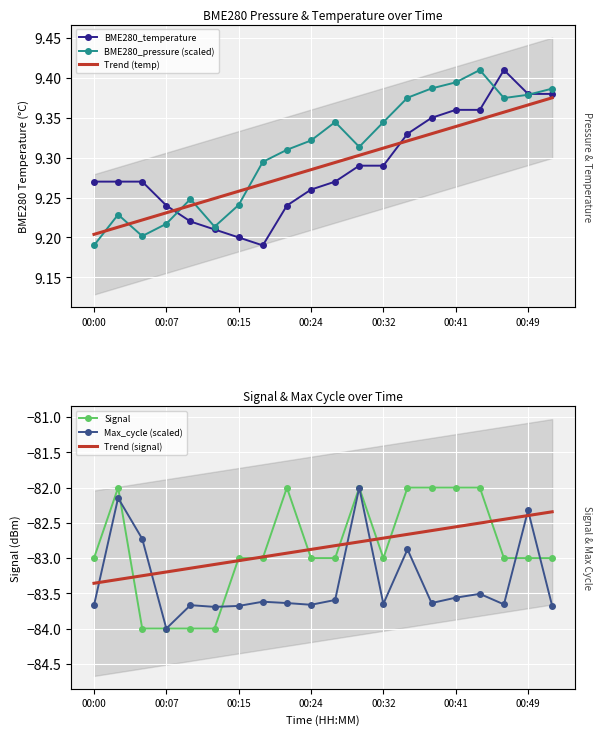

What are all the series names shown in the legend?

BME280_temperature, BME280_pressure (scaled), Trend (temp), Signal, Max_cycle (scaled), Trend (signal)